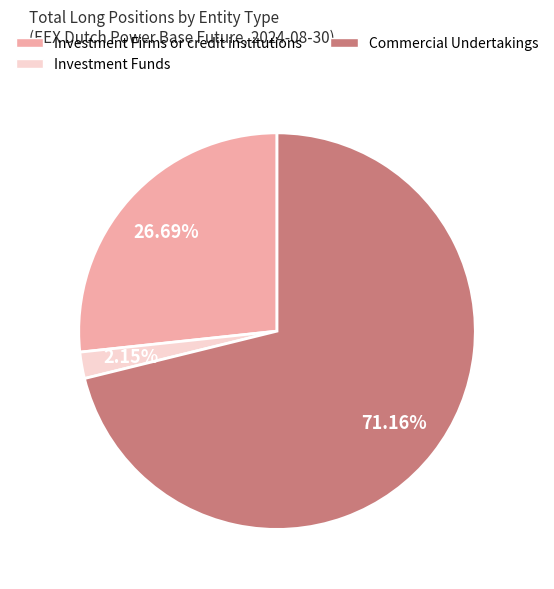

Rank the categories by value from lowest to highest.

Investment Funds, Investment Firms or credit institutions, Commercial Undertakings